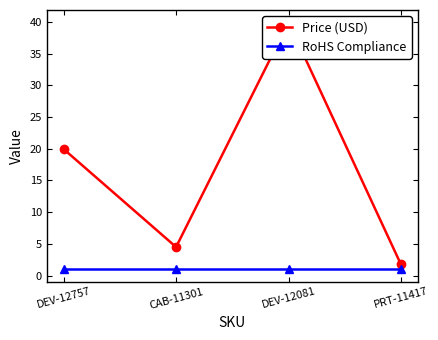

Reading left to right, list all the values displayed in this chart.

Price (USD): 19.9	4.5	40.0	1.8
RoHS Compliance: 1.0	1.0	1.0	1.0